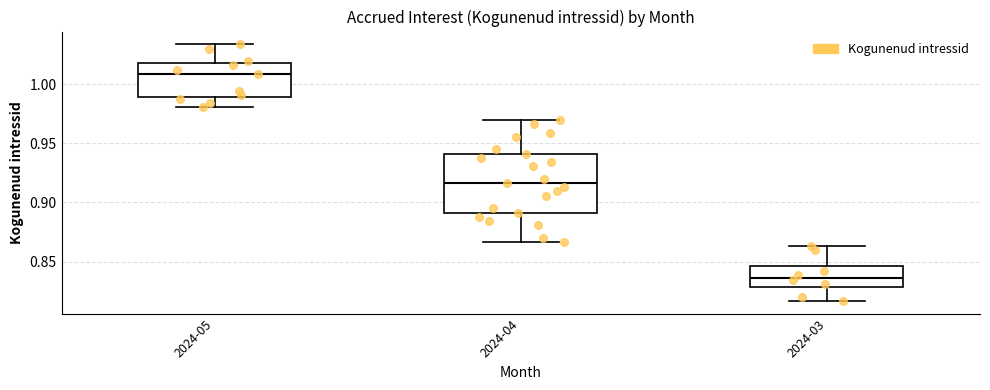

Reading left to right, read every box against the y-axis: the position of its median line, the range the box covers, and the ends of its whiskers. The values are not printed on the chart, so give them approximately, as read against the axis.

2024-05: median 1.010, box 0.990 to 1.020, whiskers 0.980 to 1.035
2024-04: median 0.915, box 0.890 to 0.940, whiskers 0.865 to 0.970
2024-03: median 0.835, box 0.830 to 0.845, whiskers 0.815 to 0.865